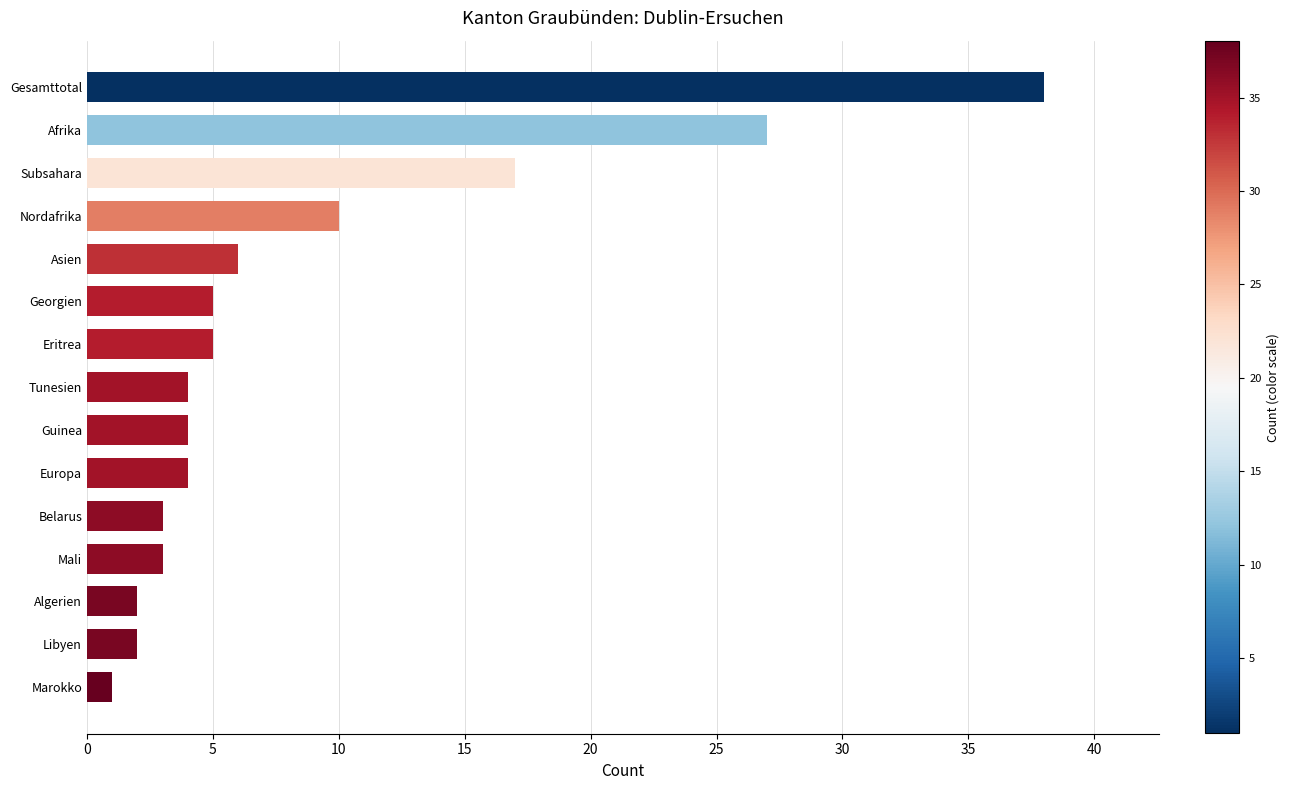

What is the change in value from Marokko to Eritrea?

+4